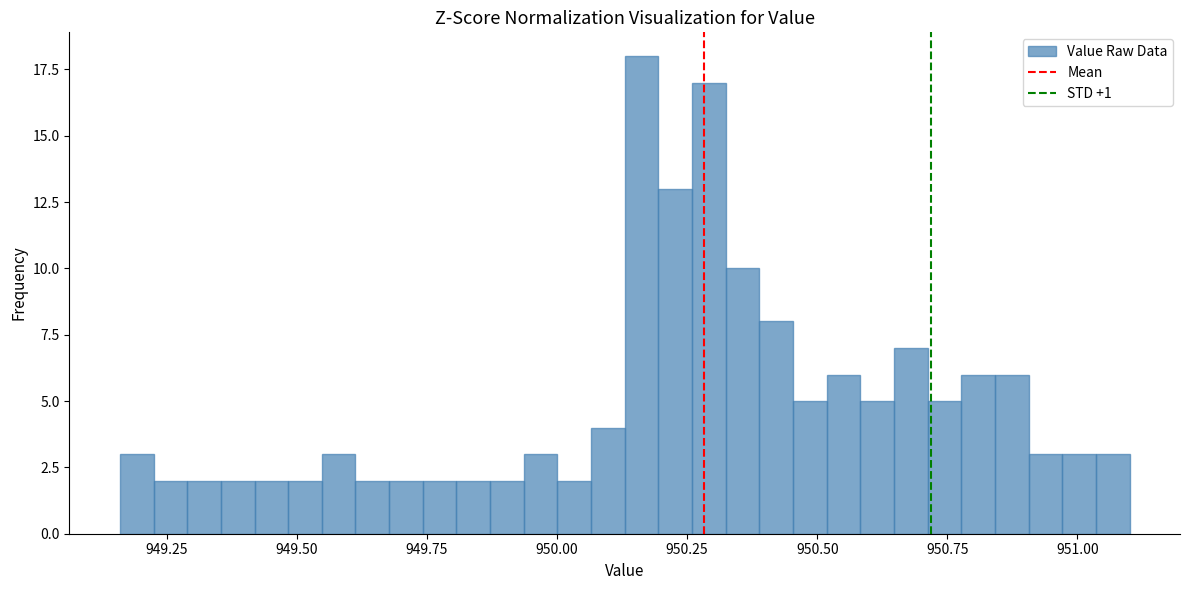

Read against the x-axis, roughly where is the centre of the tallest bar?

950.15